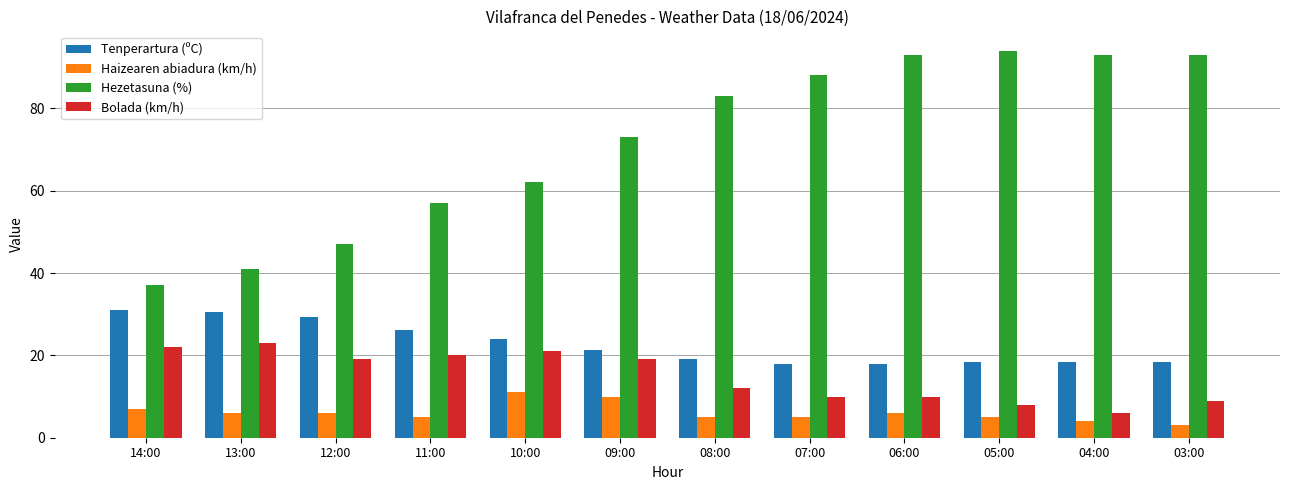

What is the label of the 12th bar from the left?

03:00